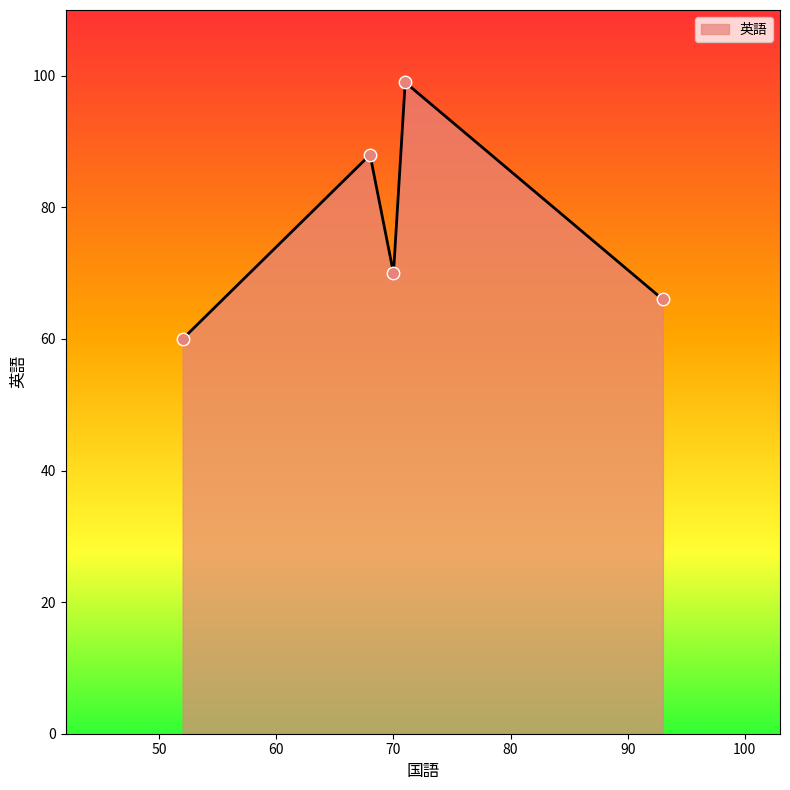

How many interior local peaks (higher than both neighbors) does the data have?

2